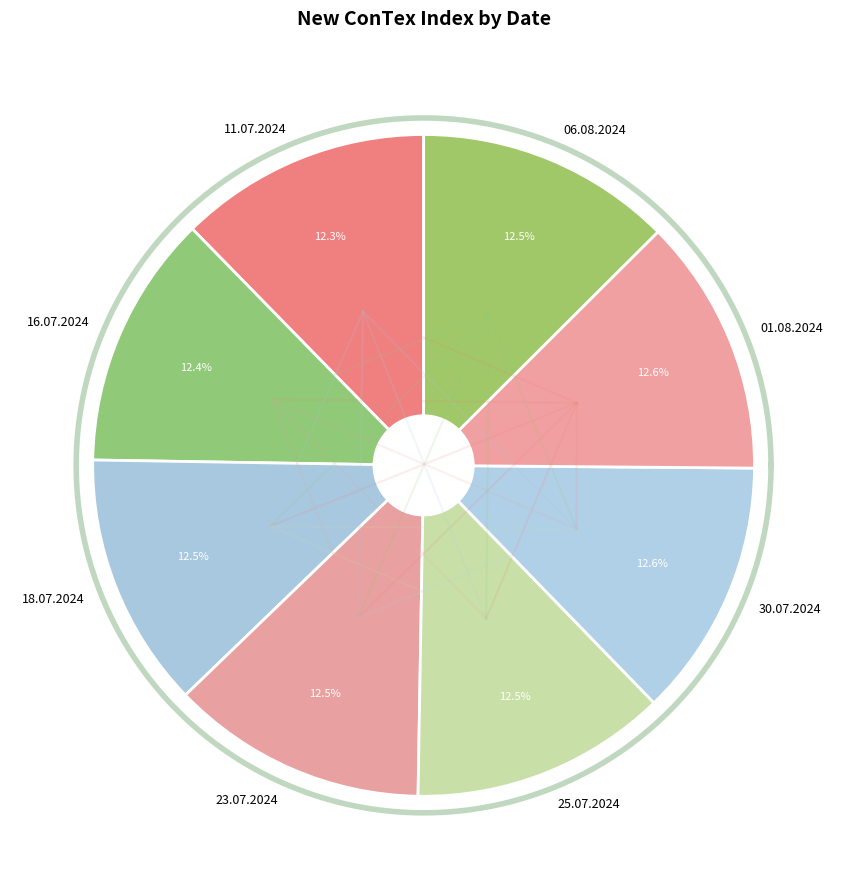

What is the largest slice in the pie chart?

30.07.2024